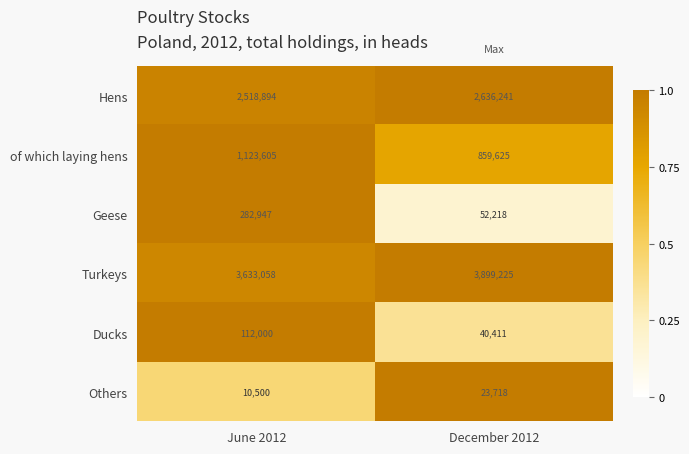

Which series has the largest total across all categories?

Turkeys